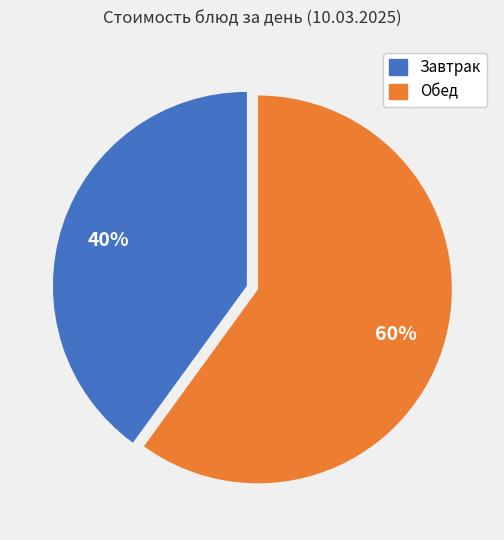

To the nearest percent, what is the average slice percentage?

50%